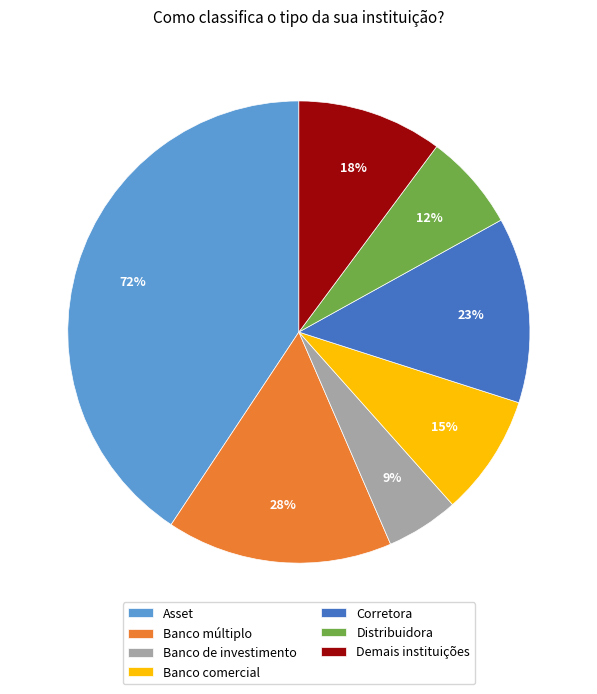

Which category has the smallest portion of the pie?

Banco de investimento